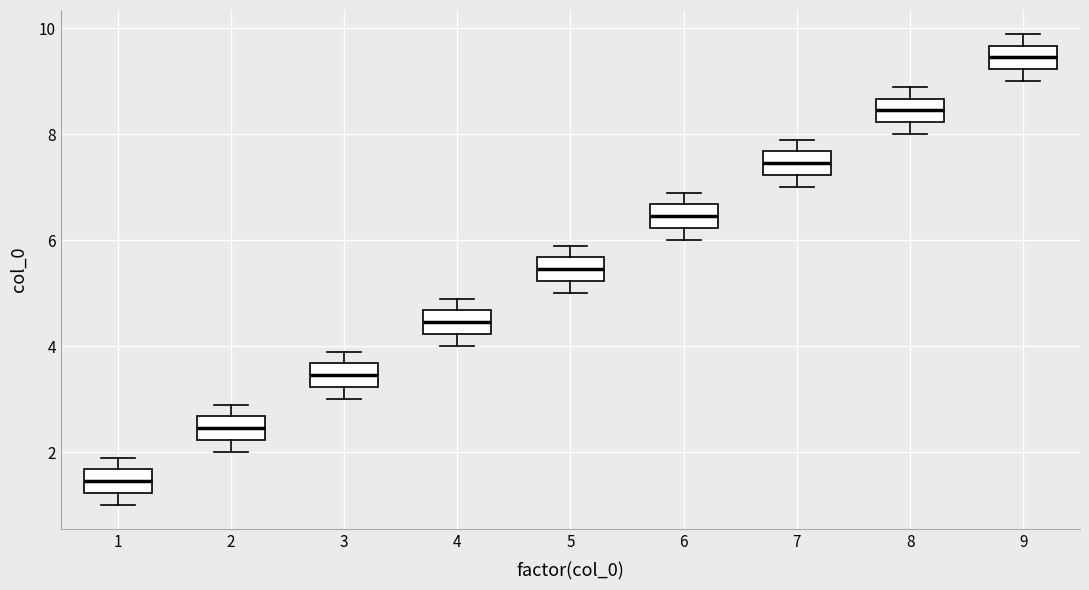

Where does the upper whisker of the box at x = 3 end on the y-axis? The values are not printed on the chart, so give them approximately, as read against the axis.

4.0